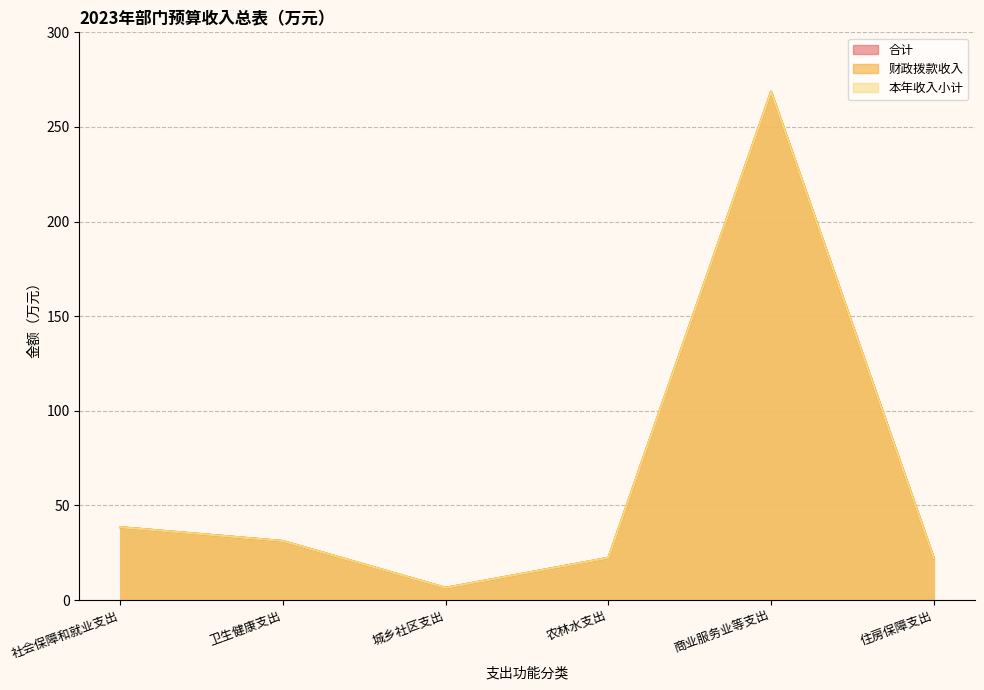

How many lines are shown in the chart?

3